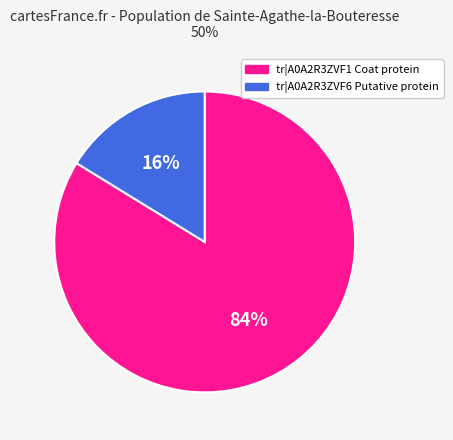

Combined, do tr|A0A2R3ZVF1 and tr|A0A2R3ZVF6 account for over 50%?

Yes